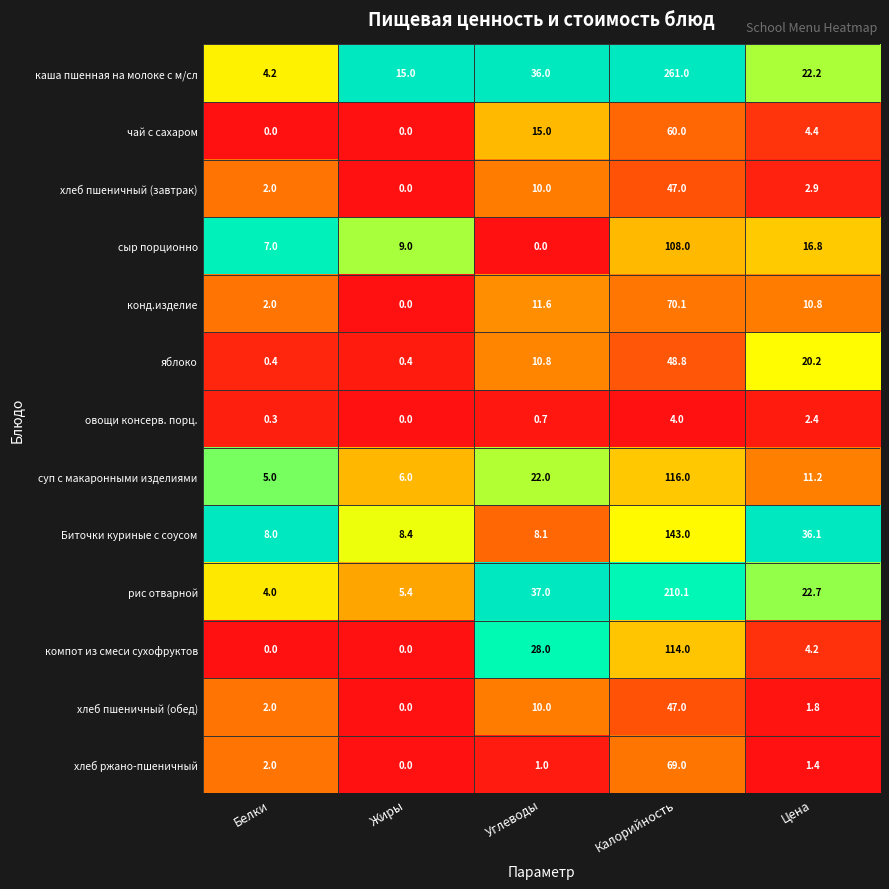

Where does the чай с сахаром series first go above 4?

Углеводы